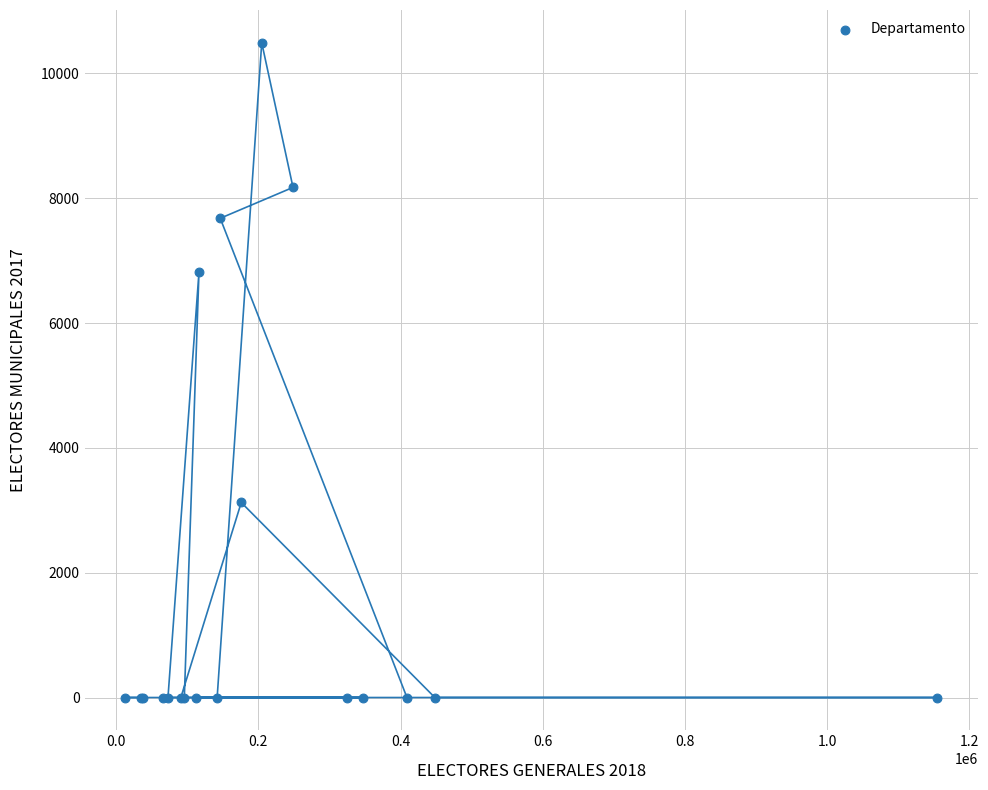

What Y value in the scatter plot is closest to 5246?

6818